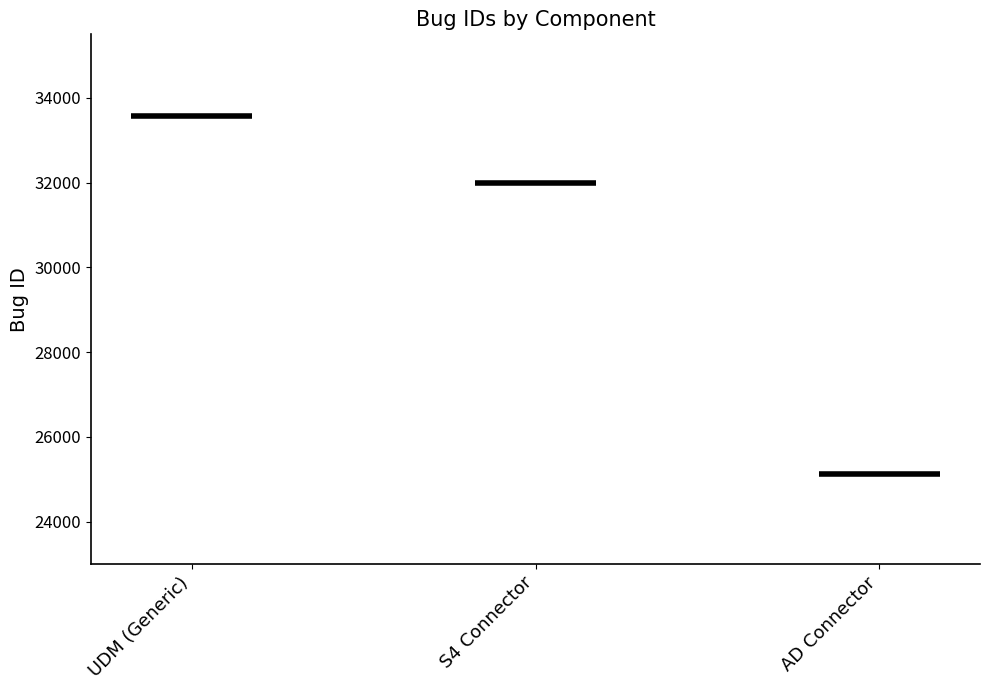

How many data points are above 31994?

1